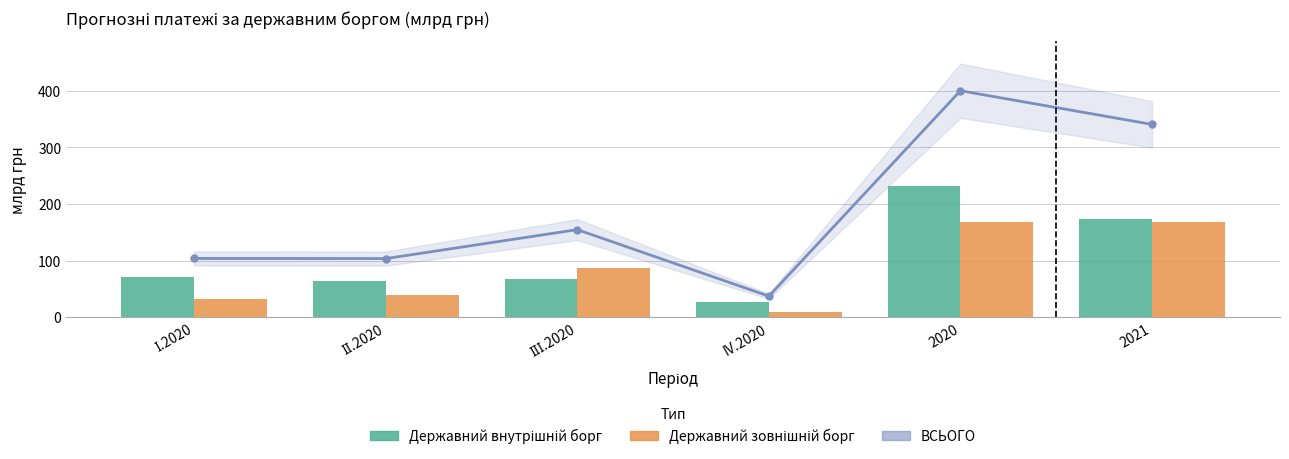

Are the bars horizontal?

No